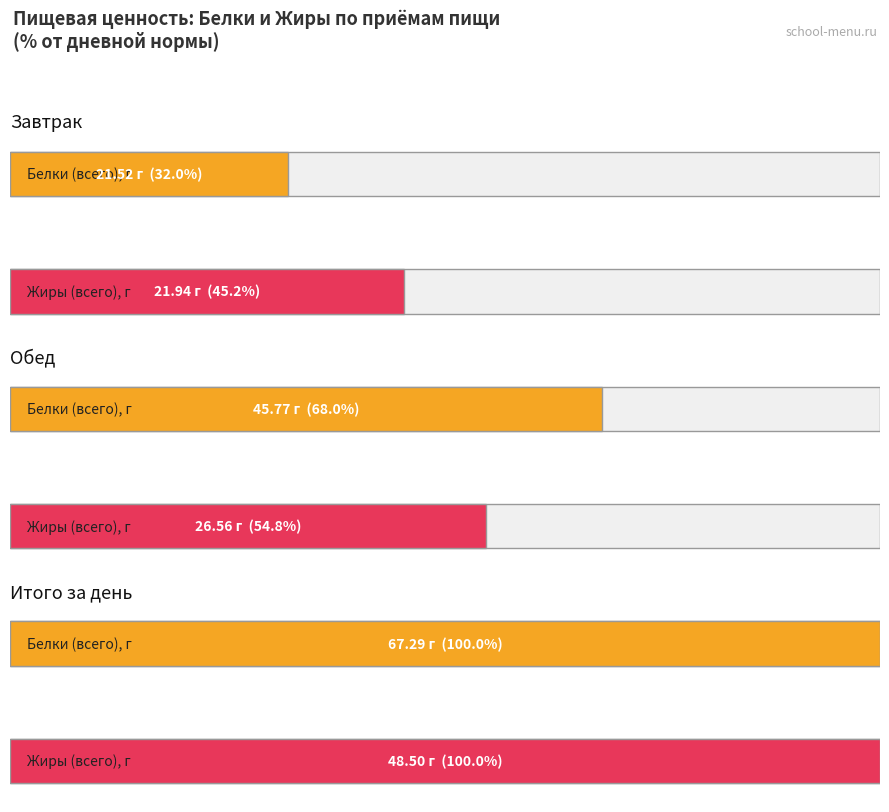

What is the label of the 3rd bar from the right?

Завтрак